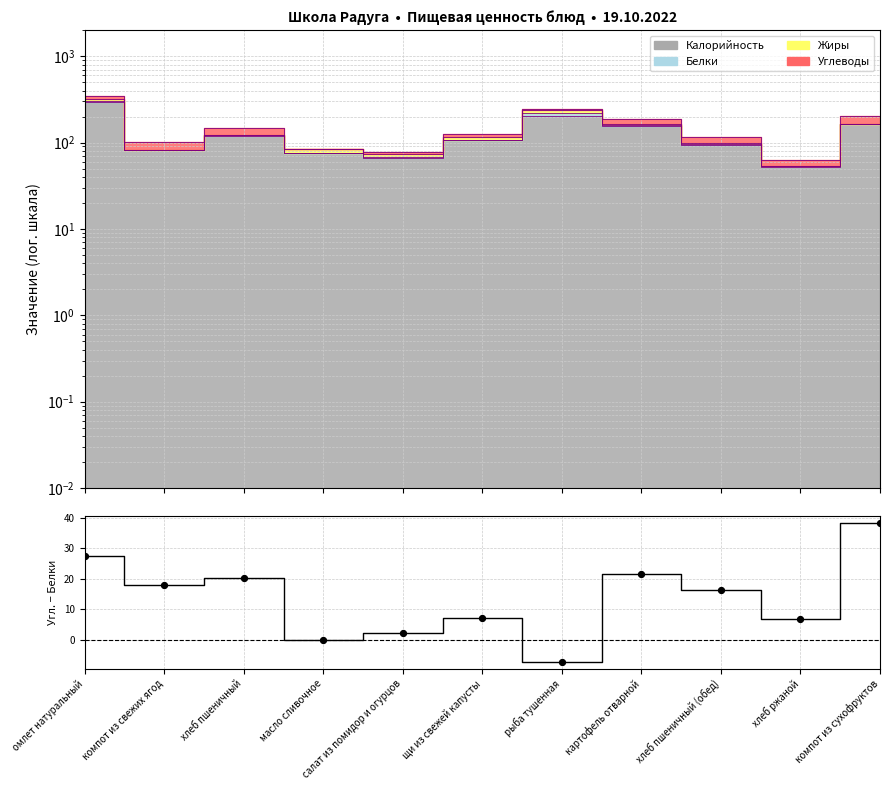

What is the change in value from масло сливочное to хлеб ржаной?

+6.8